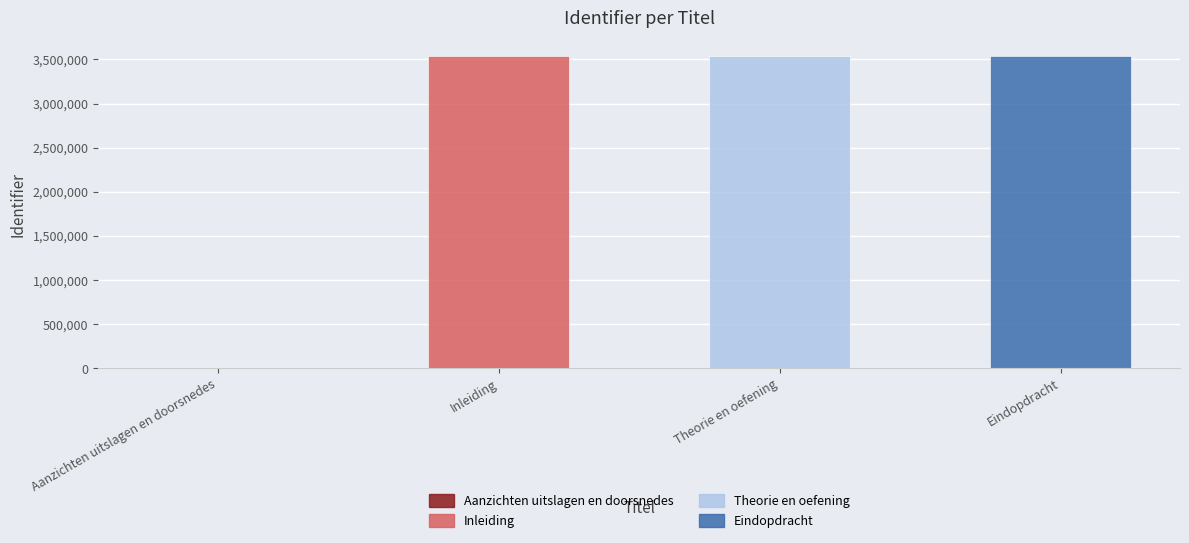

Rank the categories by value from lowest to highest.

Aanzichten uitslagen en doorsnedes, Inleiding, Theorie en oefening, Eindopdracht